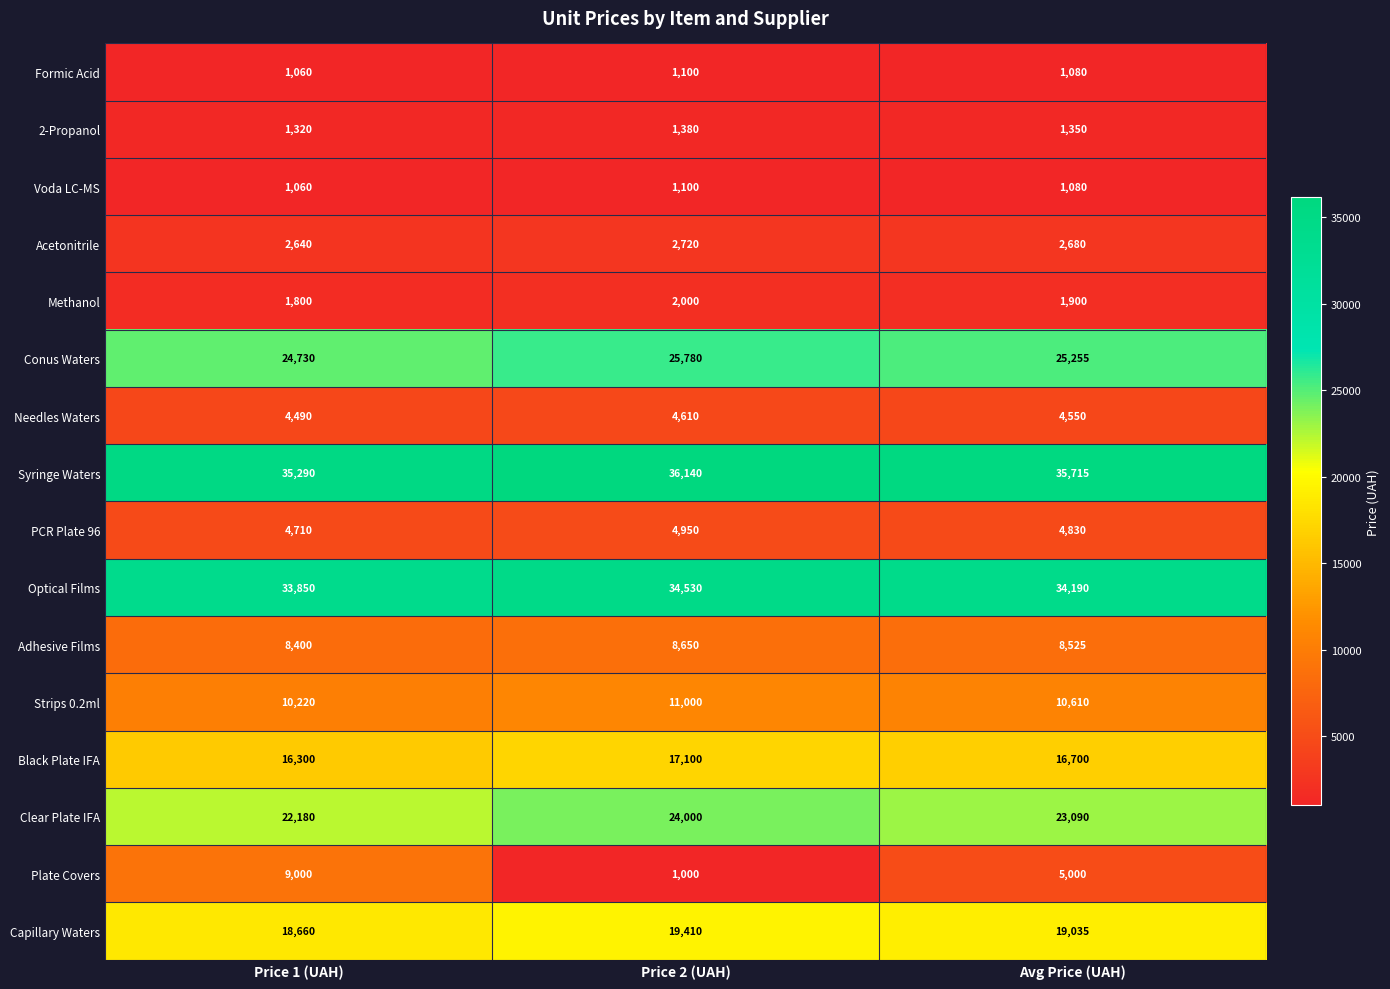

Rank the categories by Methanol value from lowest to highest.

Price 1 (UAH), Avg Price (UAH), Price 2 (UAH)